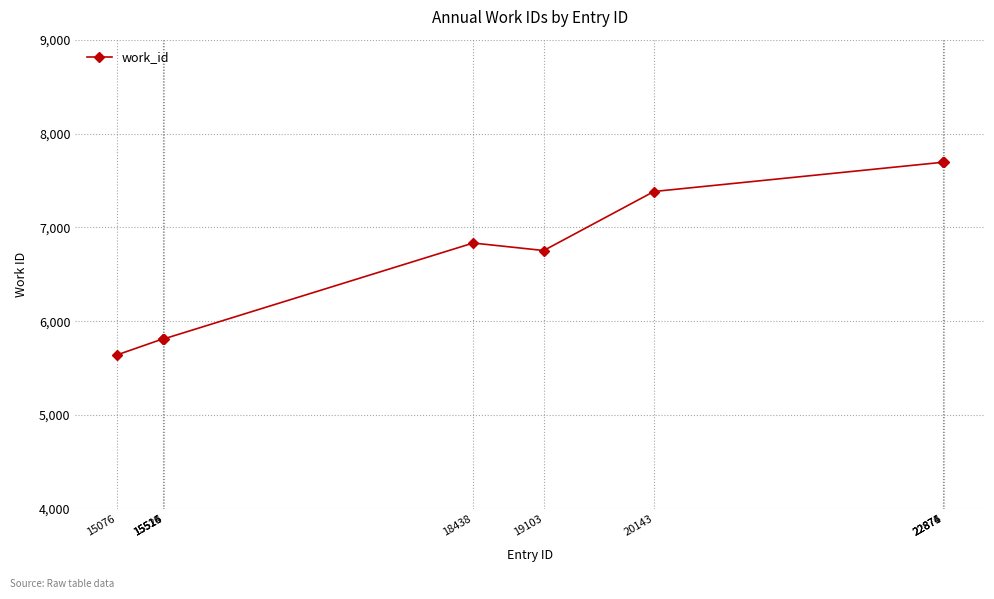

What is the minimum value shown in the chart?

5640